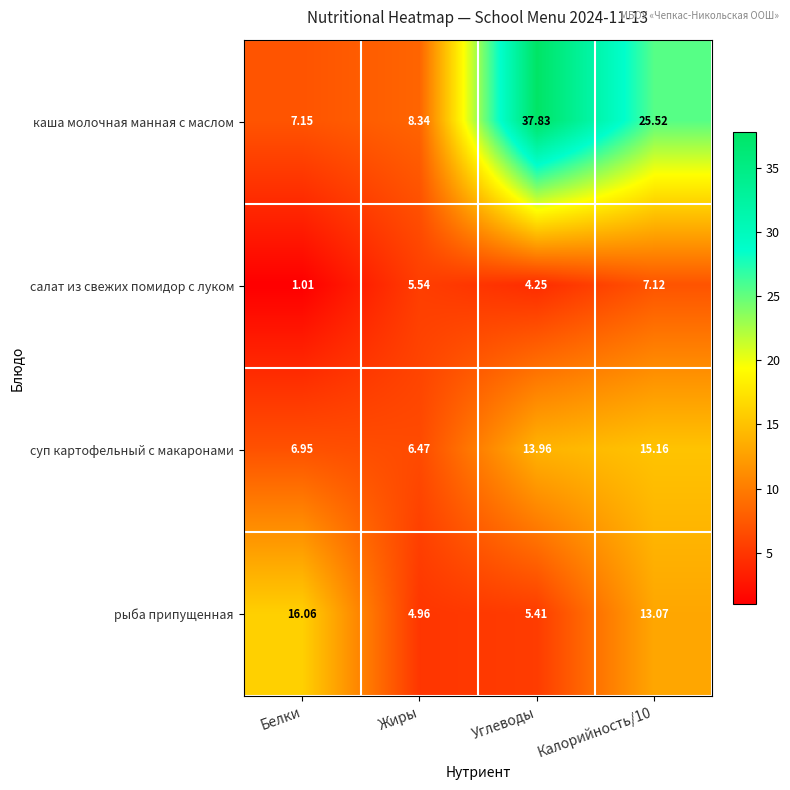

Which series has the widest spread of values?

каша молочная манная с маслом